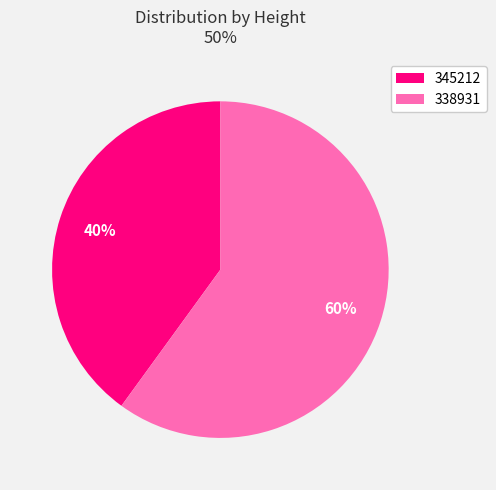

Is the sum of 345212 and 338931 greater than half?

Yes